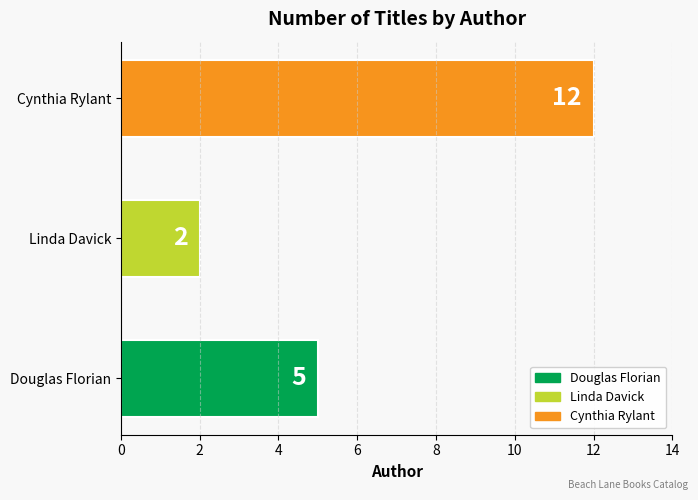

What is the difference between the maximum and minimum values?

10